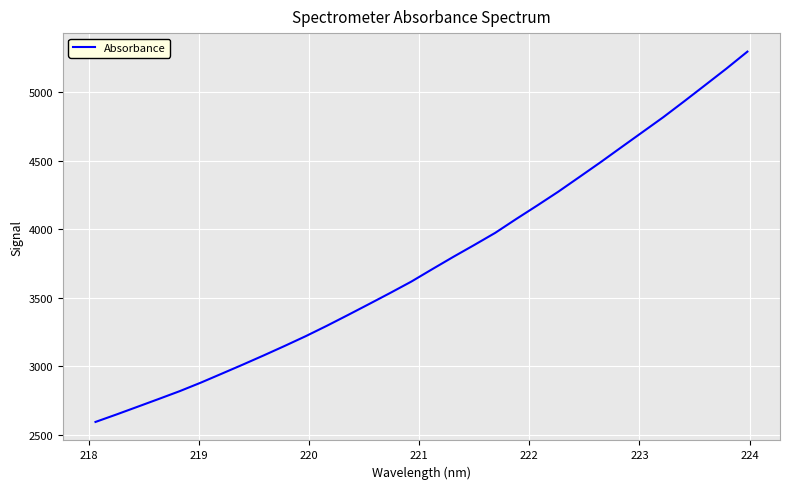

What is the maximum value shown in the chart?

5297.2